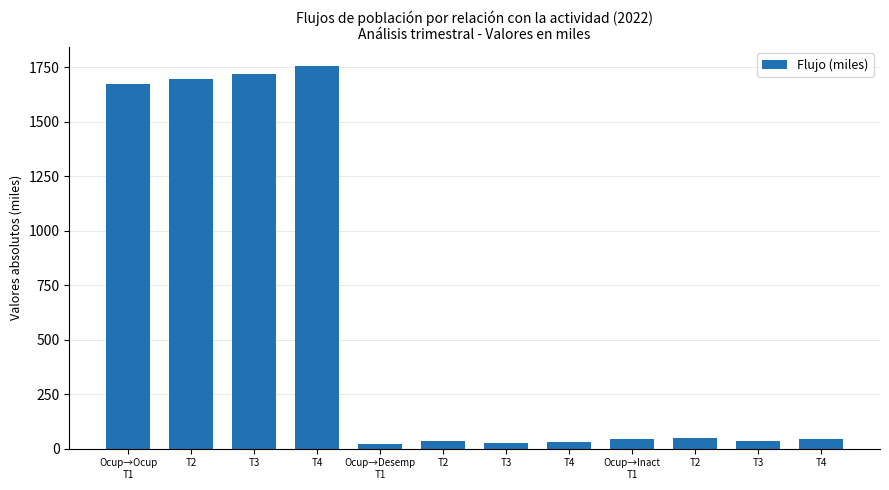

List the labels in order of value, largest first.

T4, T3, T2, Ocup→Ocup
T1, T2, Ocup→Inact
T1, T4, T3, T2, T4, T3, Ocup→Desemp
T1